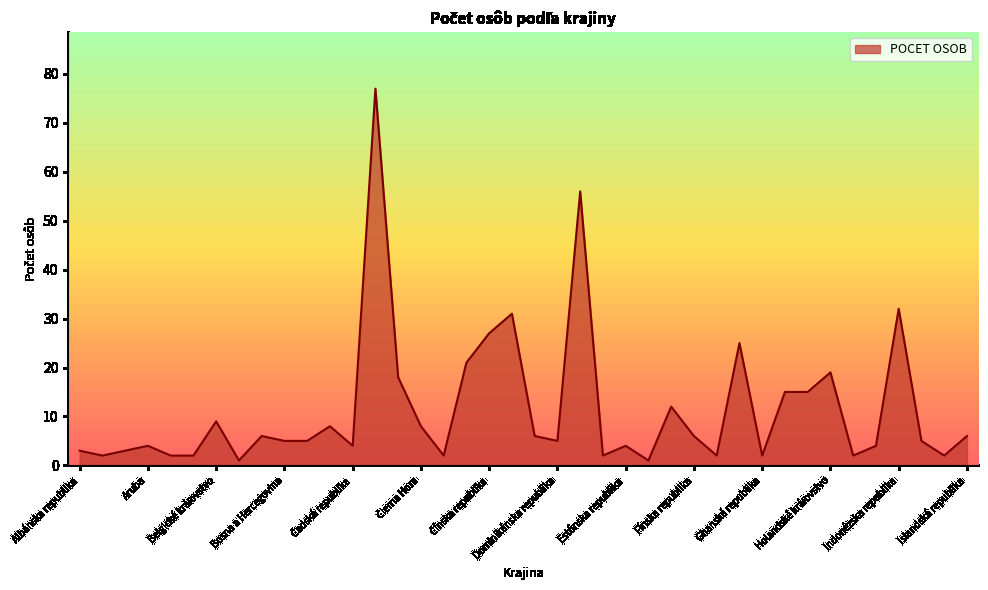

What is the greatest value displayed?

77